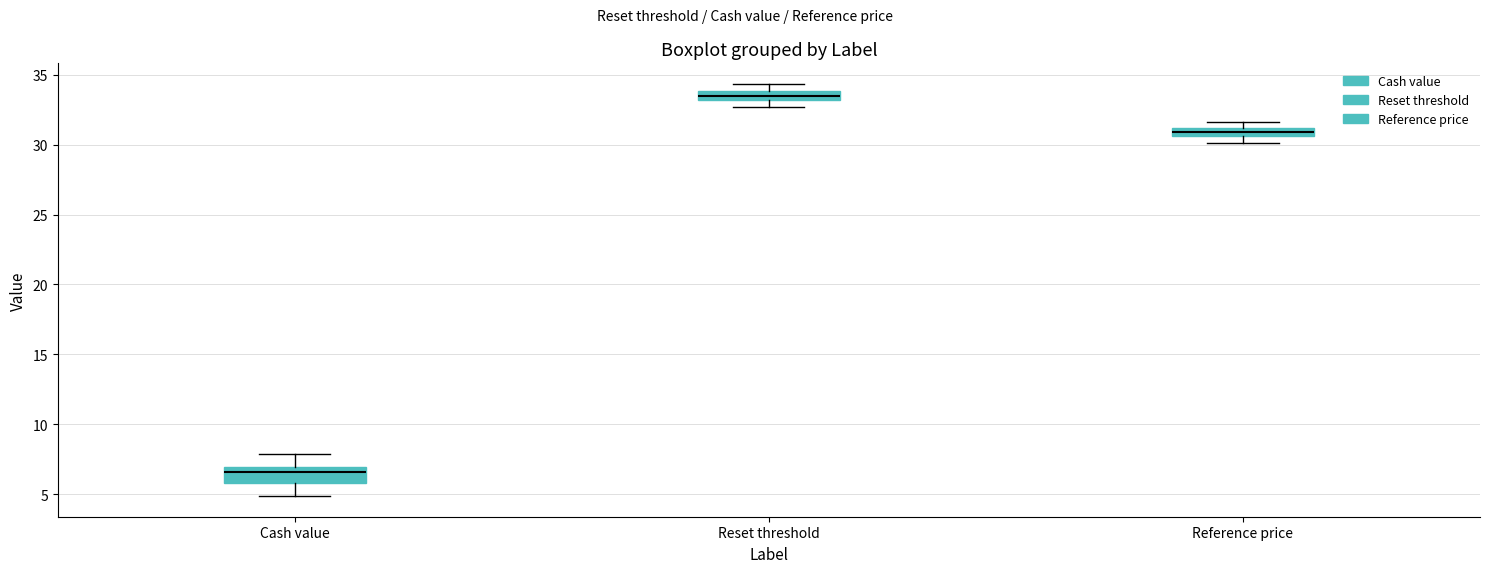

Which box's median line is the highest?

Reset threshold